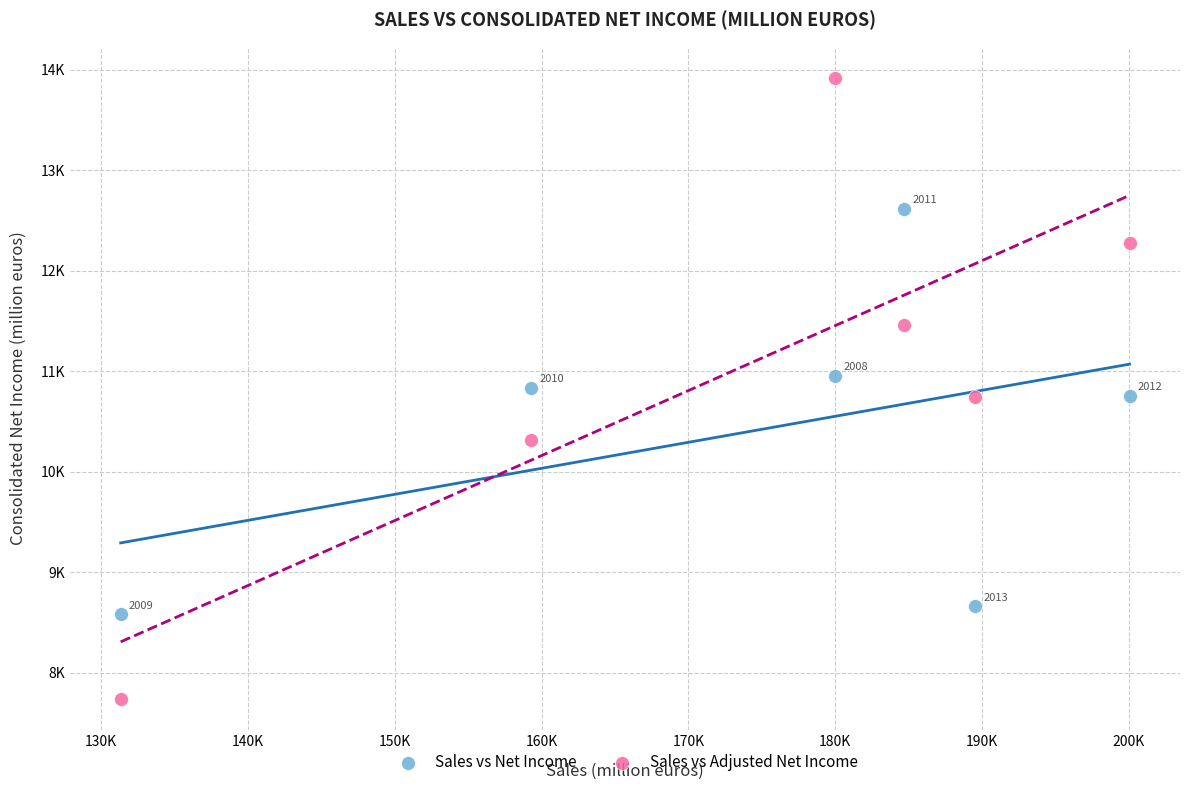

What are all the series names shown in the legend?

Sales vs Net Income, Sales vs Adjusted Net Income